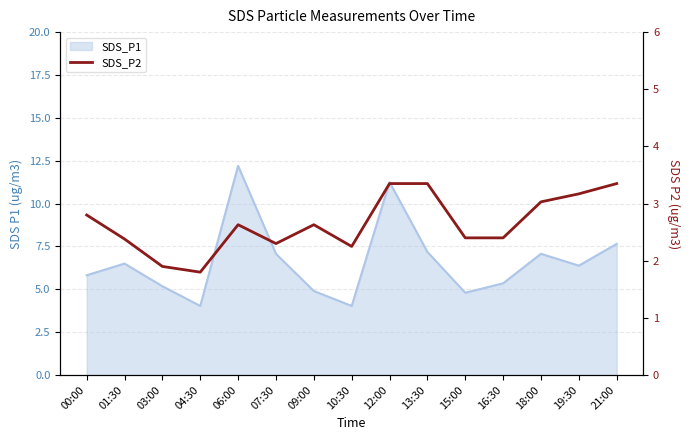

Reading right to left, extract all data points from this chart.

21:00=3.4	19:30=3.2	18:00=3.0	16:30=2.4	15:00=2.4	13:30=3.4	12:00=3.4	10:30=2.2	09:00=2.6	07:30=2.3	06:00=2.6	04:30=1.8	03:00=1.9	01:30=2.4	00:00=2.8